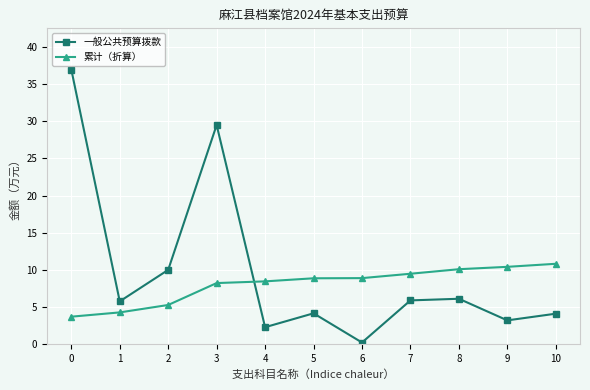

Between 2 and 5, which series saw the biggest shift?

一般公共预算拨款